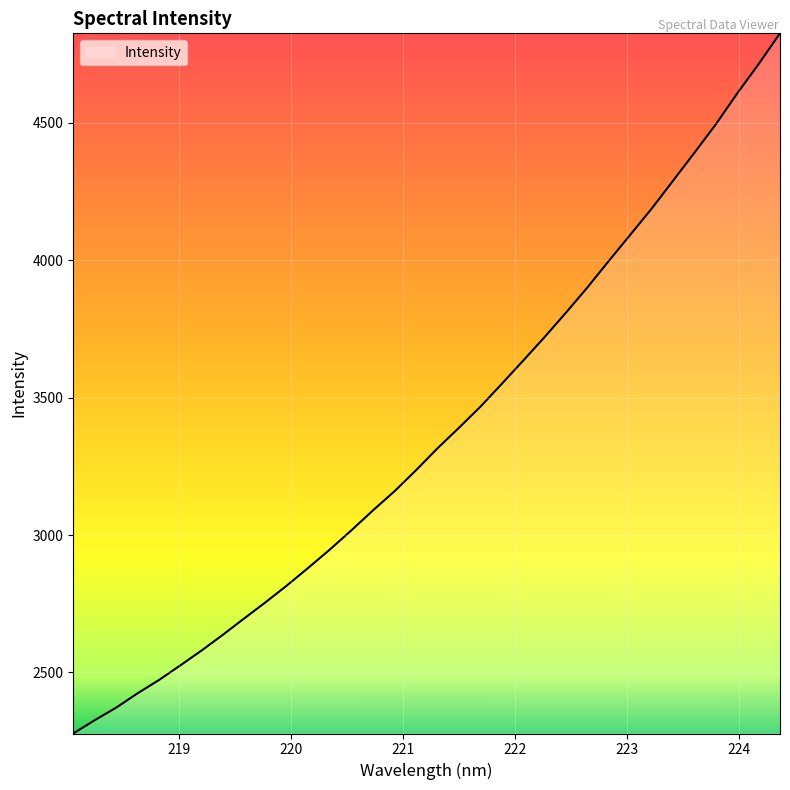

Count the number of values greater than 3315.

17